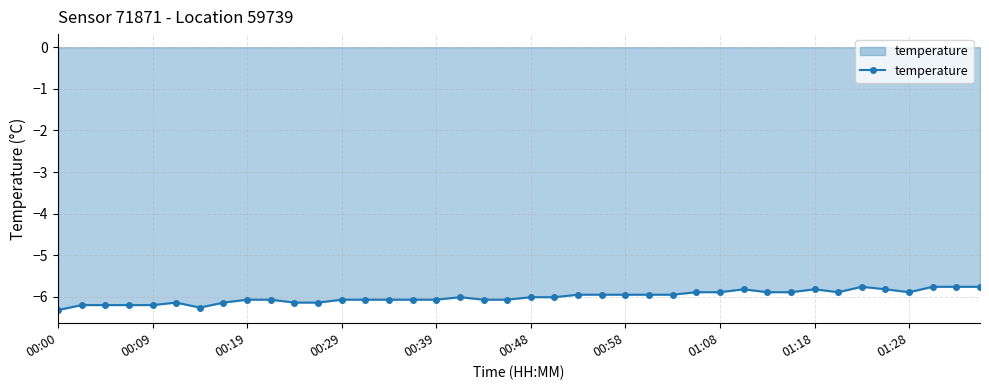

What is the value of the 38th point from the left?

-5.8